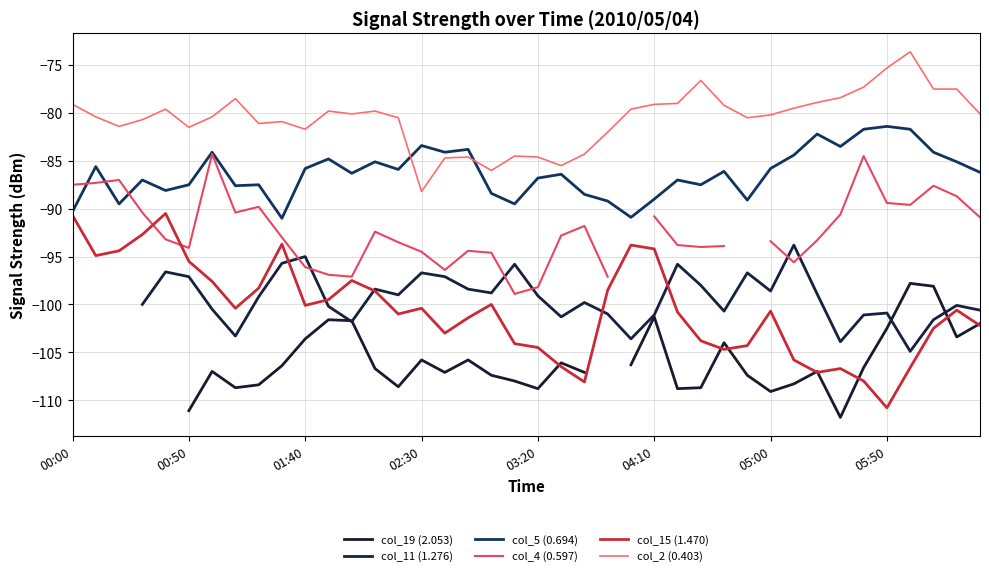

True or false: col_15 (1.470) and col_2 (0.403) intersect in this chart.

False